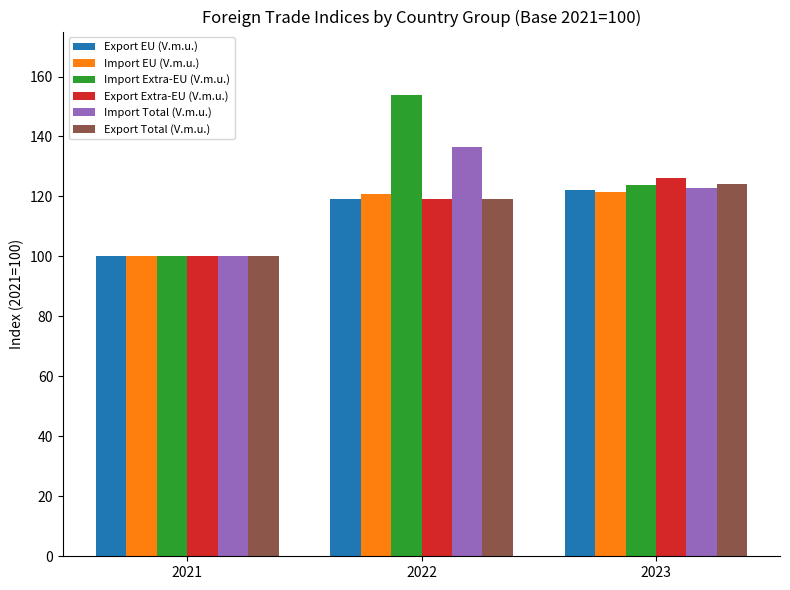

What are all the series names shown in the legend?

Export EU (V.m.u.), Import EU (V.m.u.), Import Extra-EU (V.m.u.), Export Extra-EU (V.m.u.), Import Total (V.m.u.), Export Total (V.m.u.)